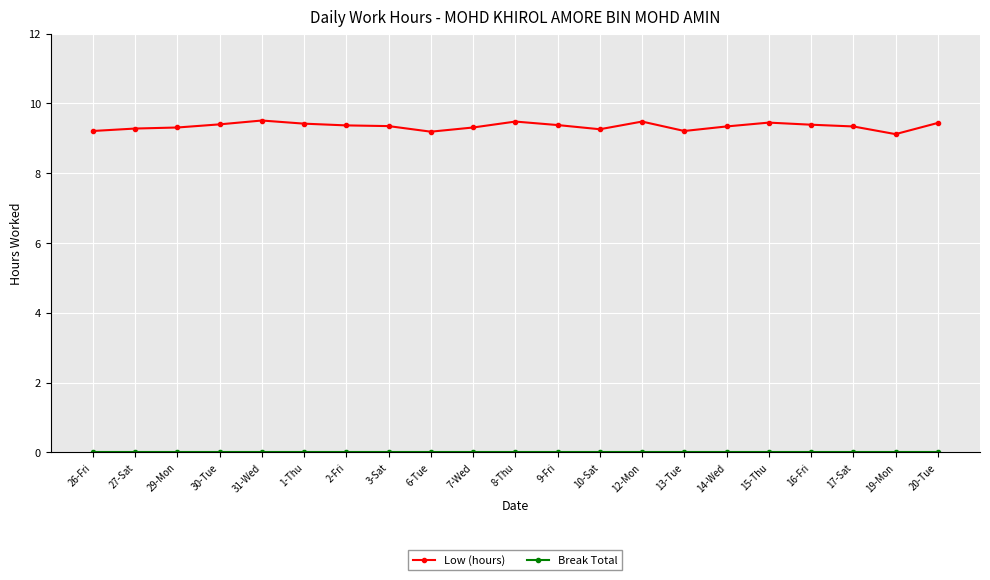

What is the sum of the Low (hours) values at 13-Tue and 6-Tue?

18.4